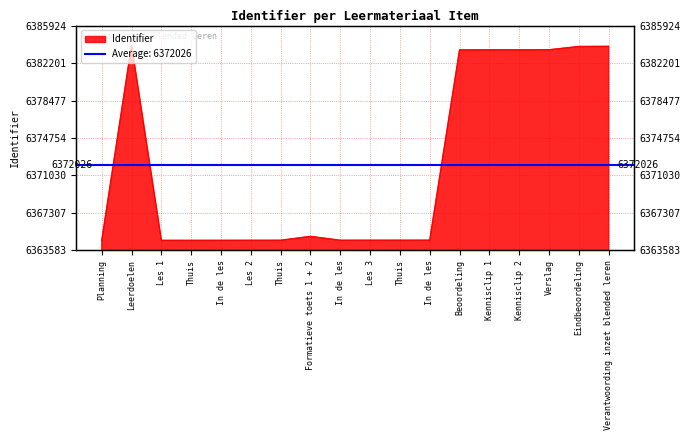

Does the chart have visible grid lines?

Yes